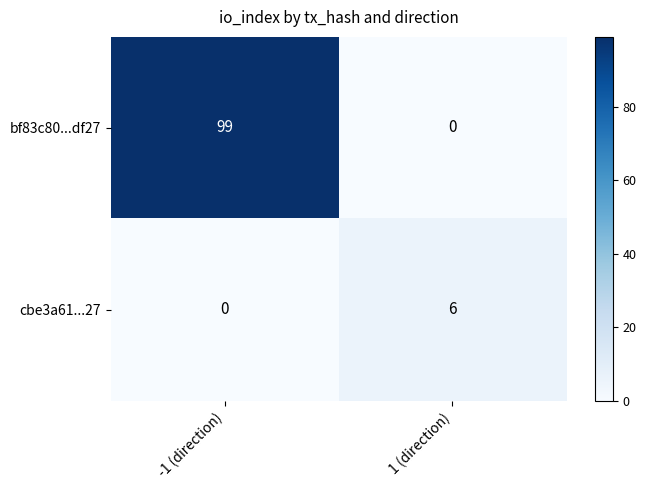

Reading left to right, list all the values displayed in this chart.

bf83c80...df27: 99	0
cbe3a61...27: 0	6